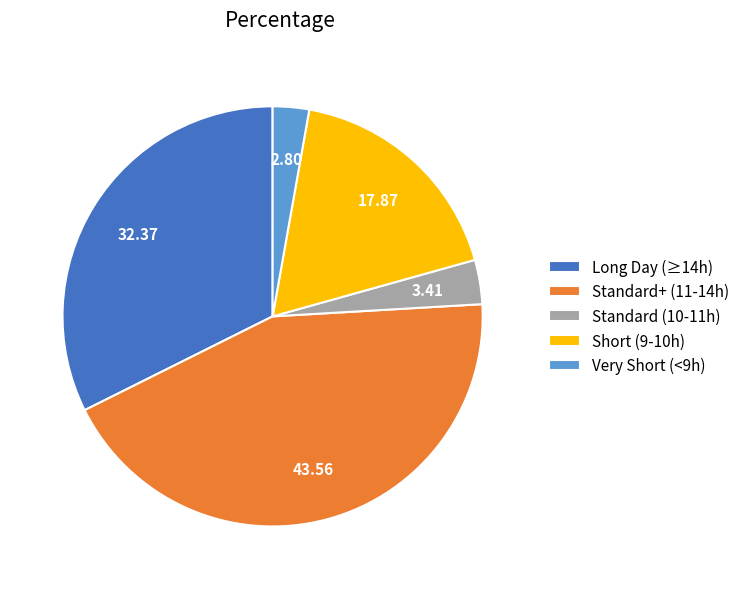

Count the number of slices in the pie.

5